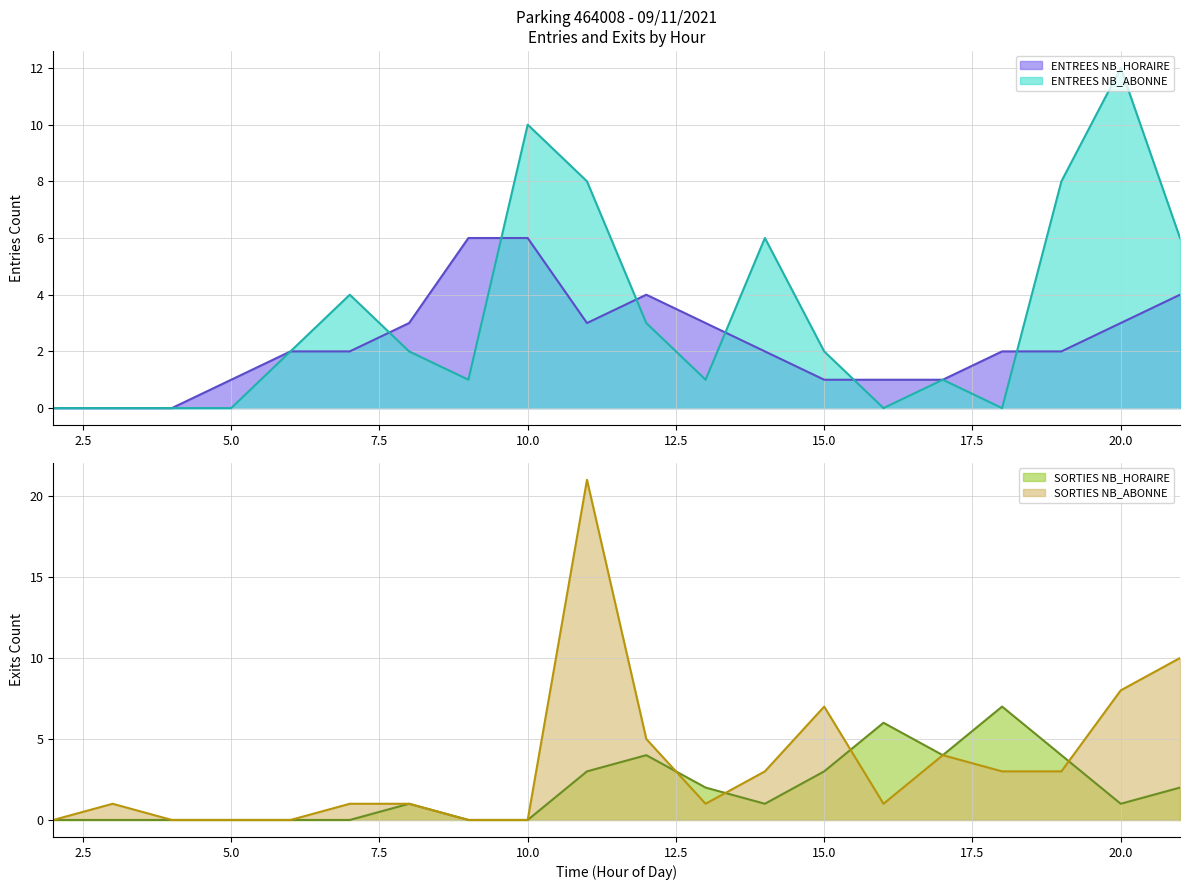

Reading right to left, what are all the values shown in this chart?

ENTREES NB_HORAIRE: 21=4	20=3	19=2	18=2	17=1	16=1	15=1	14=2	13=3	12=4	11=3	10=6	9=6	8=3	7=2	6=2	5=1	4=0	3=0	2=0
SORTIES NB_HORAIRE: 21=2	20=1	19=4	18=7	17=4	16=6	15=3	14=1	13=2	12=4	11=3	10=0	9=0	8=1	7=0	6=0	5=0	4=0	3=0	2=0
ENTREES NB_ABONNE: 21=6	20=12	19=8	18=0	17=1	16=0	15=2	14=6	13=1	12=3	11=8	10=10	9=1	8=2	7=4	6=2	5=0	4=0	3=0	2=0
SORTIES NB_ABONNE: 21=10	20=8	19=3	18=3	17=4	16=1	15=7	14=3	13=1	12=5	11=21	10=0	9=0	8=1	7=1	6=0	5=0	4=0	3=1	2=0